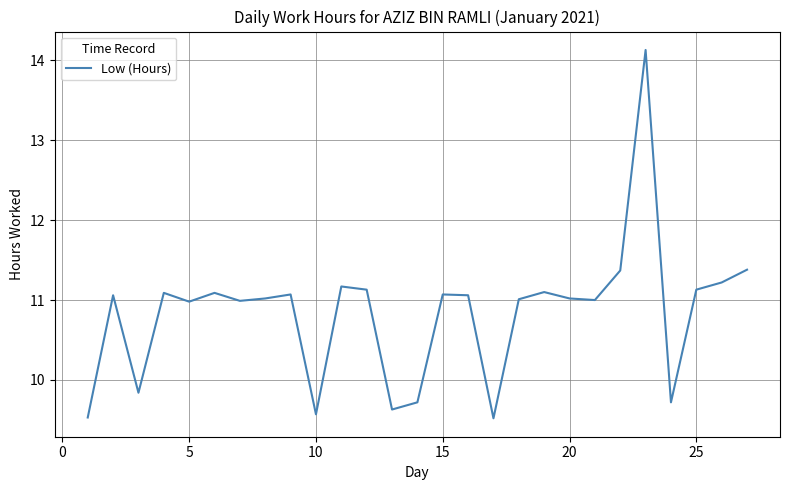

What is the maximum value shown in the chart?

14.1